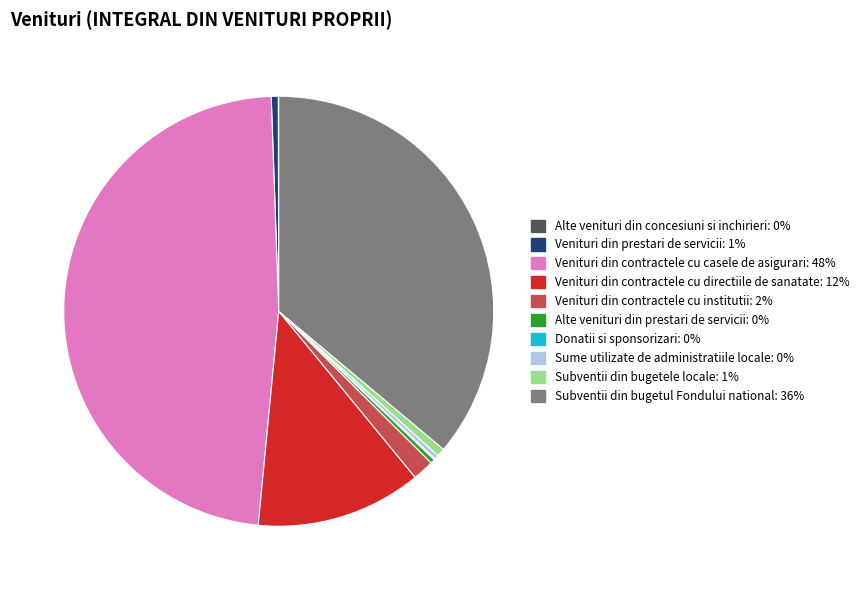

Which has a higher value, Subventii din bugetul Fondului national: 36% or Venituri din contractele cu casele de asigurari: 48%?

Venituri din contractele cu casele de asigurari: 48%